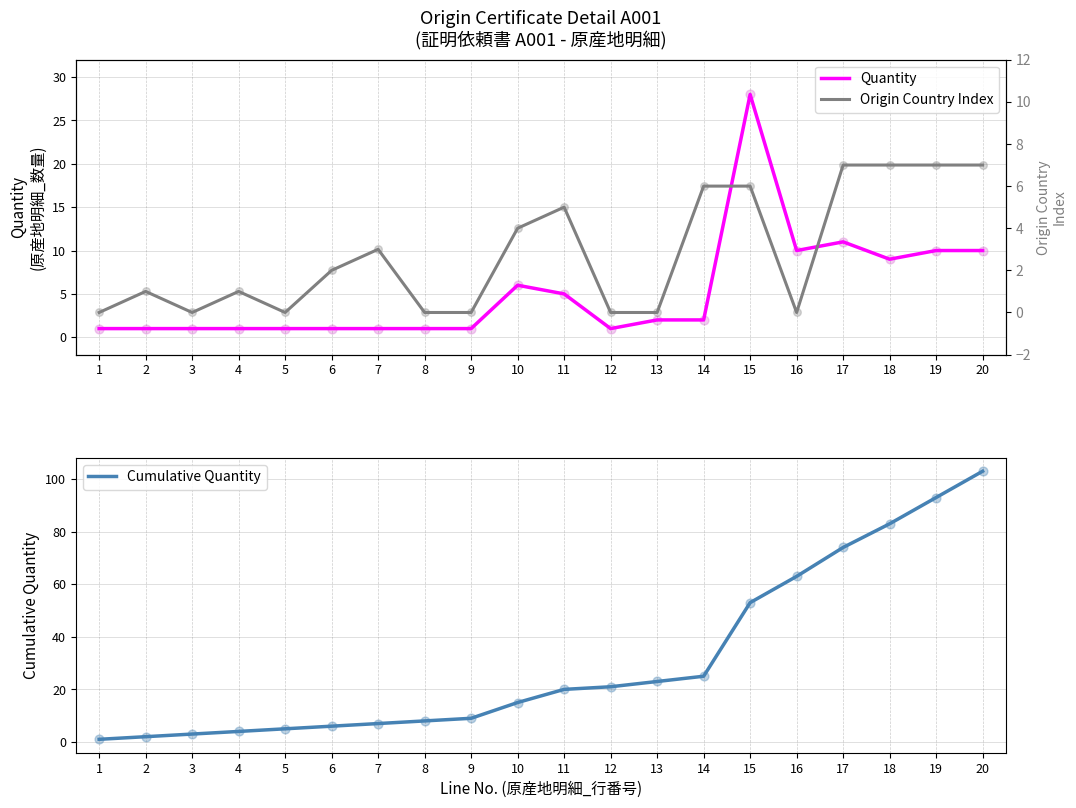

At how many categories does at least one series exceed 2?

18